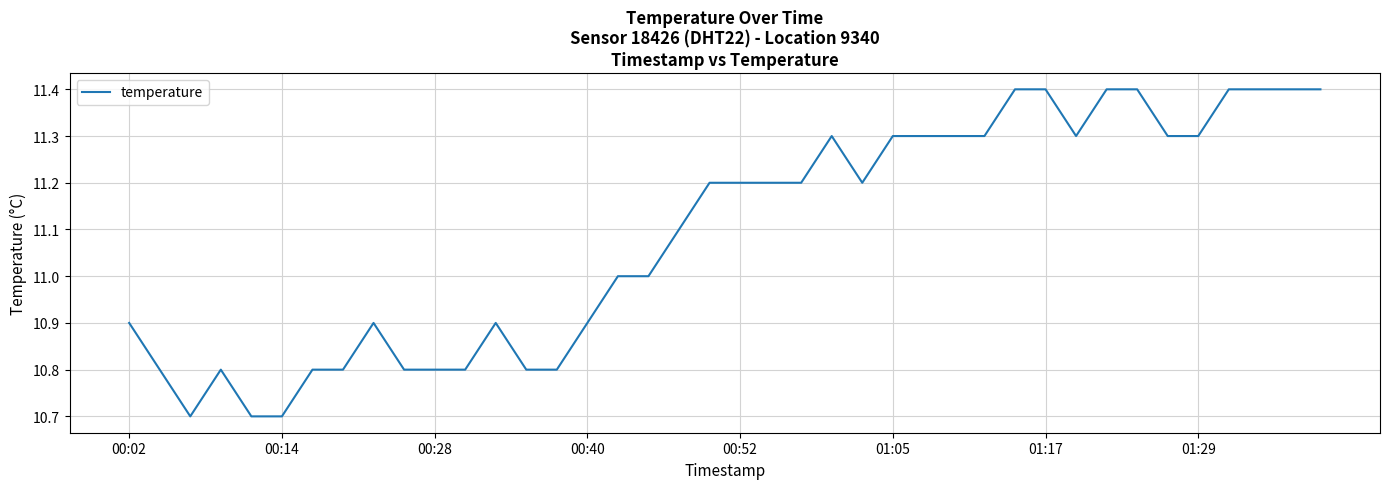

Reading left to right, list all the values displayed in this chart.

10.9	10.8	10.7	10.8	10.7	10.7	10.8	10.8	10.9	10.8	10.8	10.8	10.9	10.8	10.8	10.9	11.0	11.0	11.1	11.2	11.2	11.2	11.2	11.3	11.2	11.3	11.3	11.3	11.3	11.4	11.4	11.3	11.4	11.4	11.3	11.3	11.4	11.4	11.4	11.4